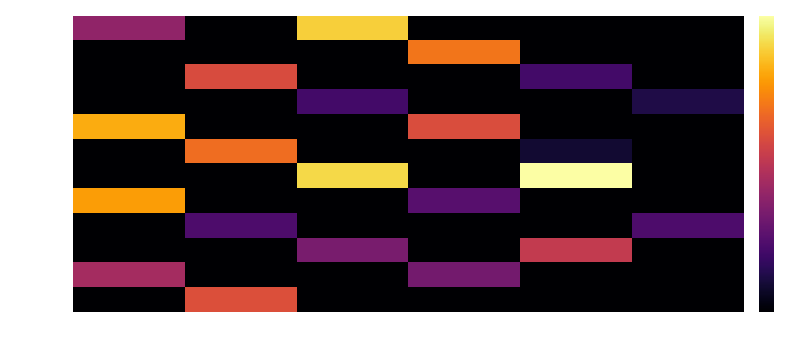

Reading left to right, transcribe all the data shown in this chart.

January: 2019=2.7	2020=0.0	2021=6.2	2022=0.0	2023=0.0	2024=0.0
February: 2019=0.0	2020=0.0	2021=0.0	2022=4.9	2023=0.0	2024=0.0
March: 2019=0.0	2020=4.1	2021=0.0	2022=0.0	2023=1.4	2024=0.0
April: 2019=0.0	2020=0.0	2021=1.4	2022=0.0	2023=0.0	2024=0.8
May: 2019=5.7	2020=0.0	2021=0.0	2022=4.1	2023=0.0	2024=0.0
June: 2019=0.0	2020=4.7	2021=0.0	2022=0.0	2023=0.6	2024=0.0
July: 2019=0.0	2020=0.0	2021=6.3	2022=0.0	2023=7.0	2024=0.0
August: 2019=5.5	2020=0.0	2021=0.0	2022=1.8	2023=0.0	2024=0.0
September: 2019=0.0	2020=1.6	2021=0.0	2022=0.0	2023=0.0	2024=1.6
October: 2019=0.0	2020=0.0	2021=2.3	2022=0.0	2023=3.6	2024=0.0
November: 2019=3.1	2020=0.0	2021=0.0	2022=2.2	2023=0.0	2024=0.0
December: 2019=0.0	2020=4.2	2021=0.0	2022=0.0	2023=0.0	2024=0.0